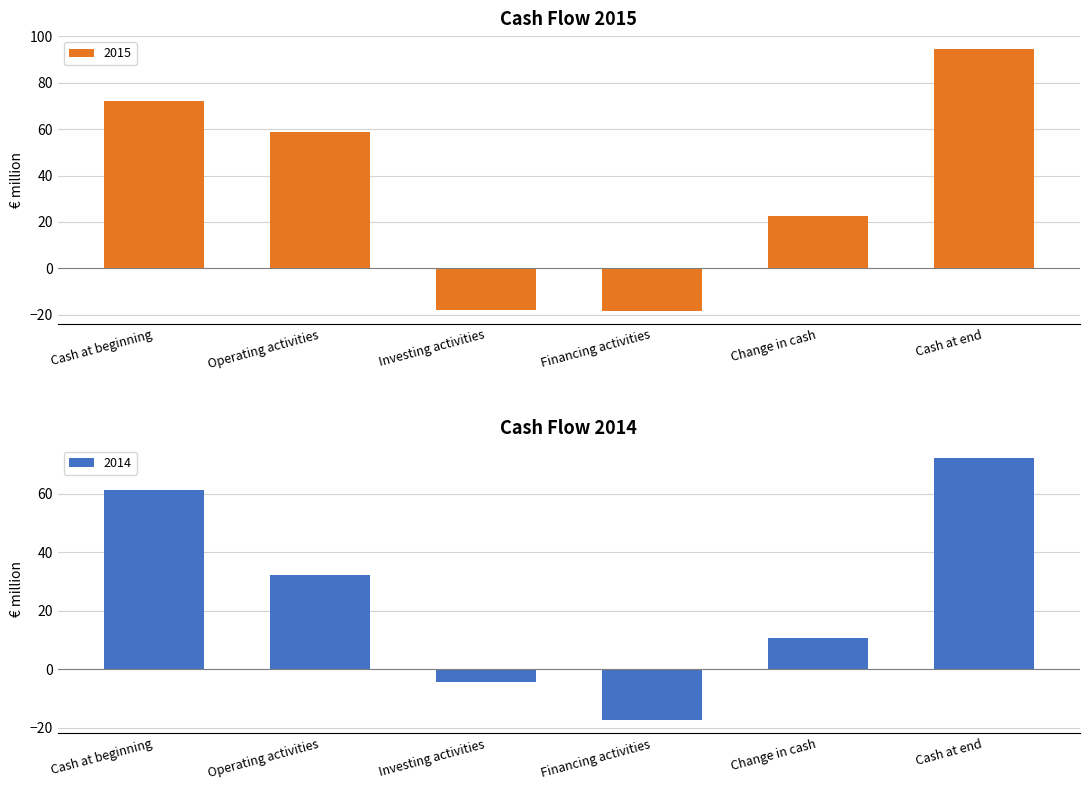

Which series has the largest total across all categories?

2015